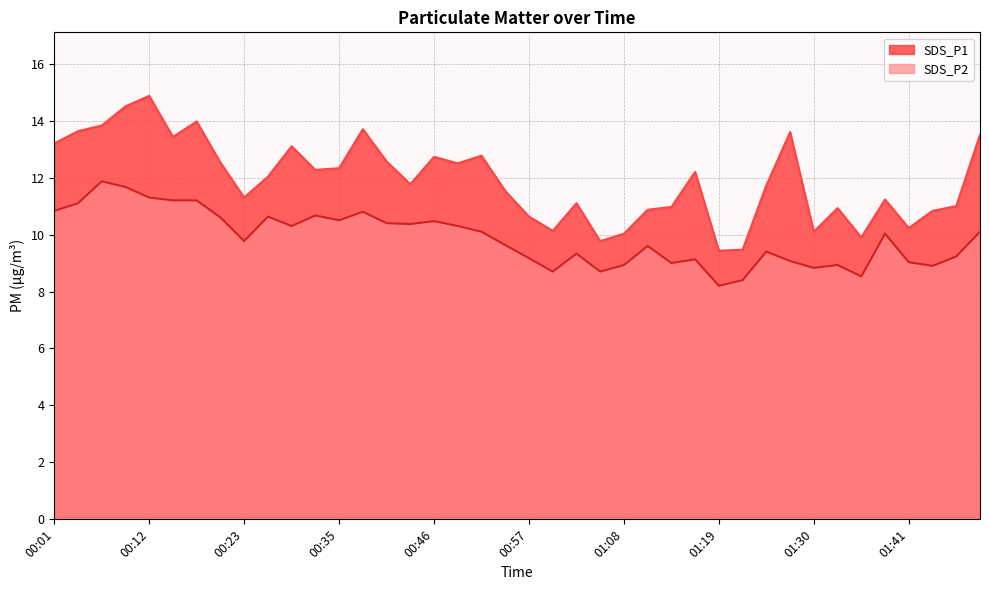

What is the average value of the SDS_P1 series?

11.9